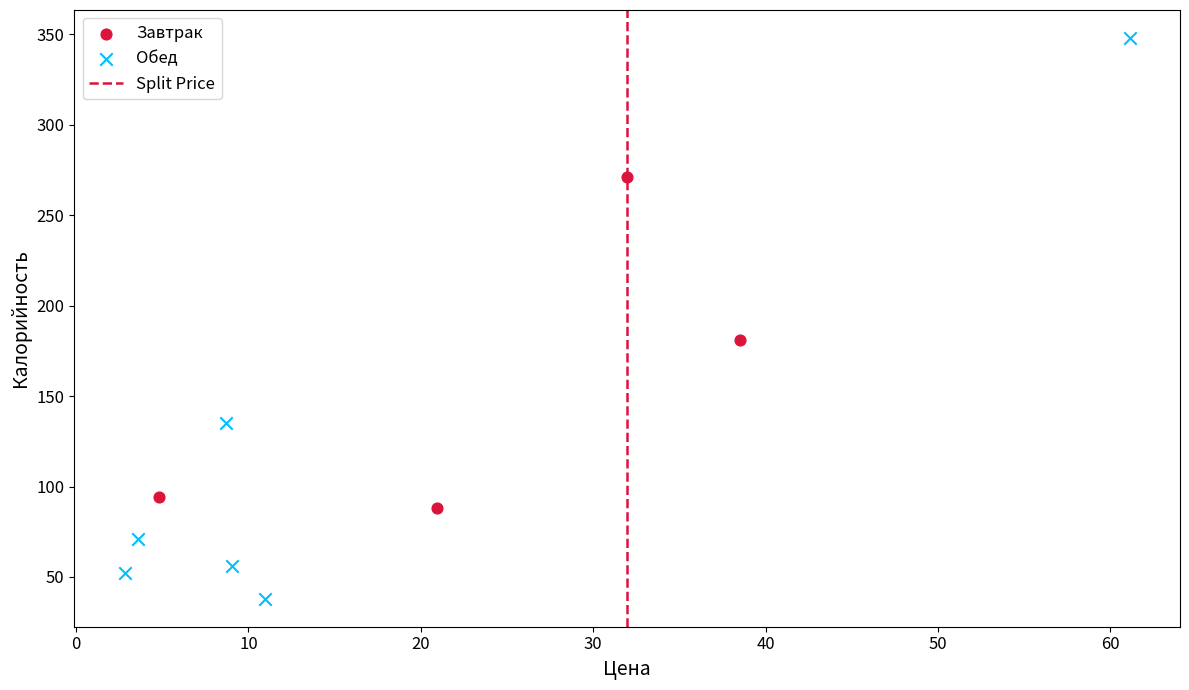

Which series has the widest spread of Y values?

Обед